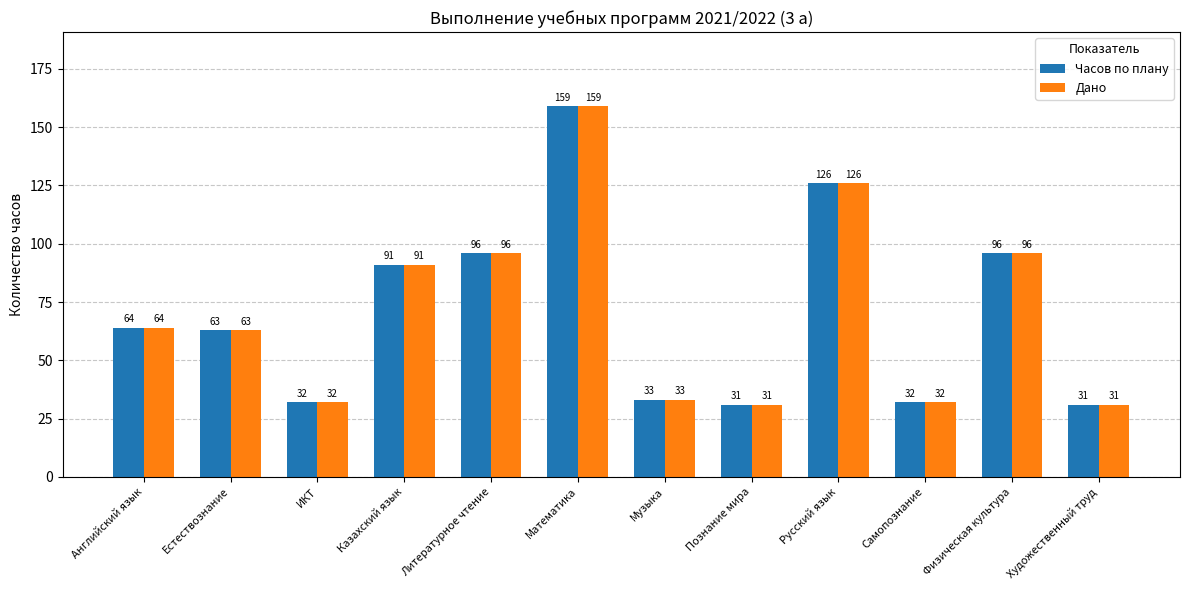

Is it true that Часов по плану equals 37 at Литературное чтение?

False